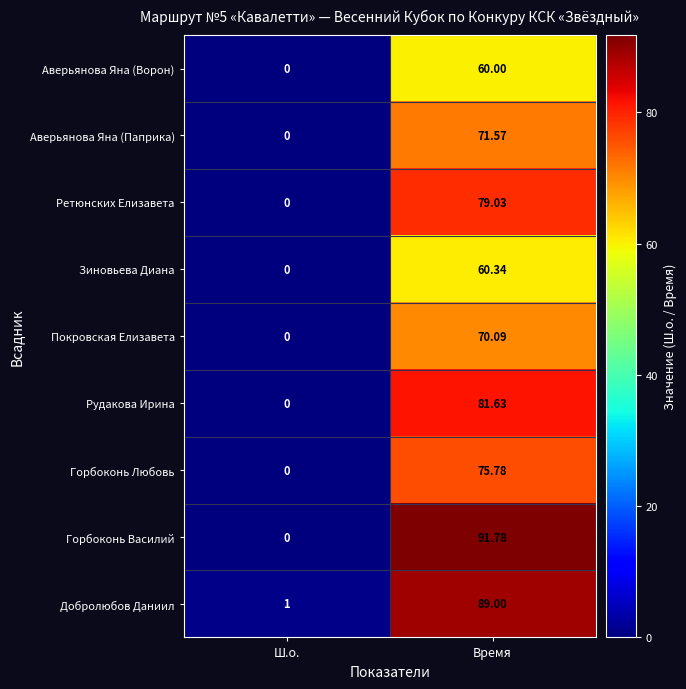

Which series has the widest spread of values?

Горбоконь Василий